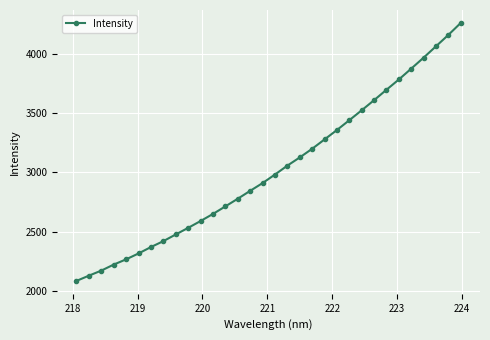

What is the minimum value shown in the chart?

2088.2